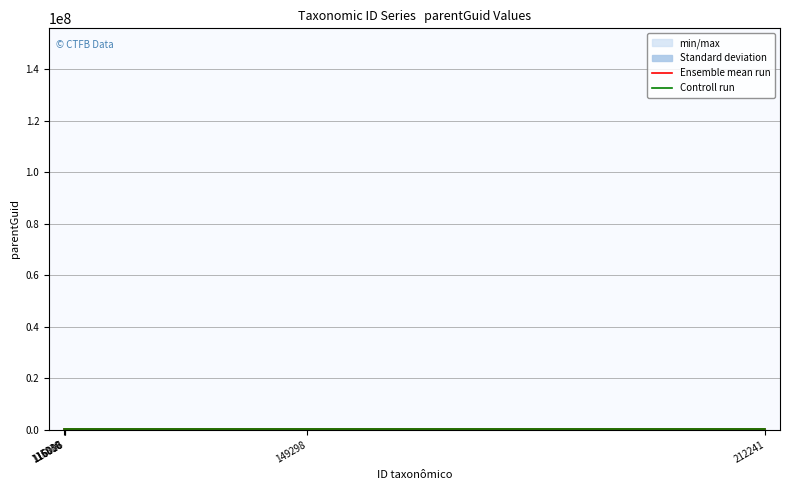

What is the sum of all Ensemble mean run values?

580045.0